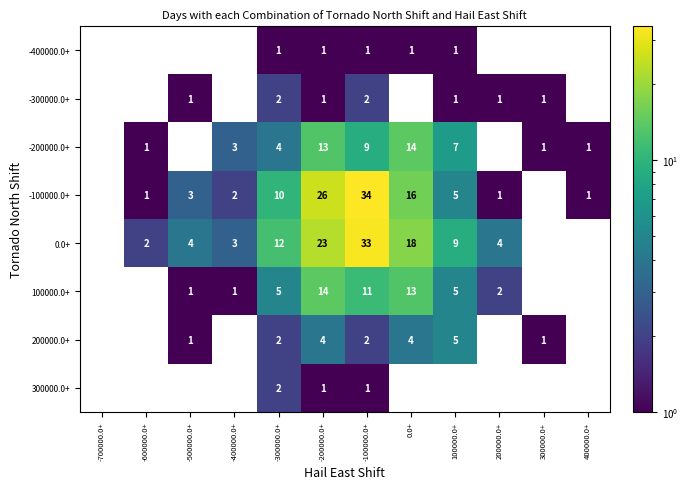

What is the difference between the highest and lowest values at 100000.0+?

8.0